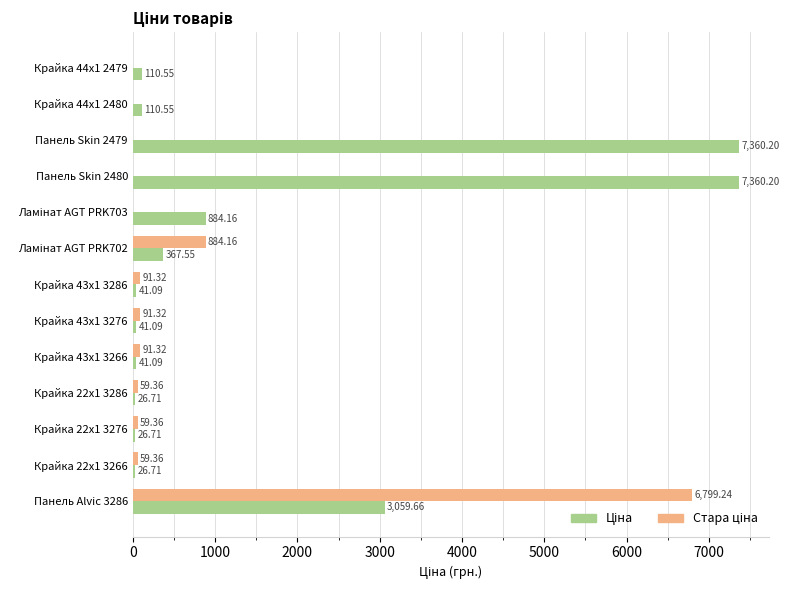

At which category is the sum across all series the highest?

Панель Alvic 3286